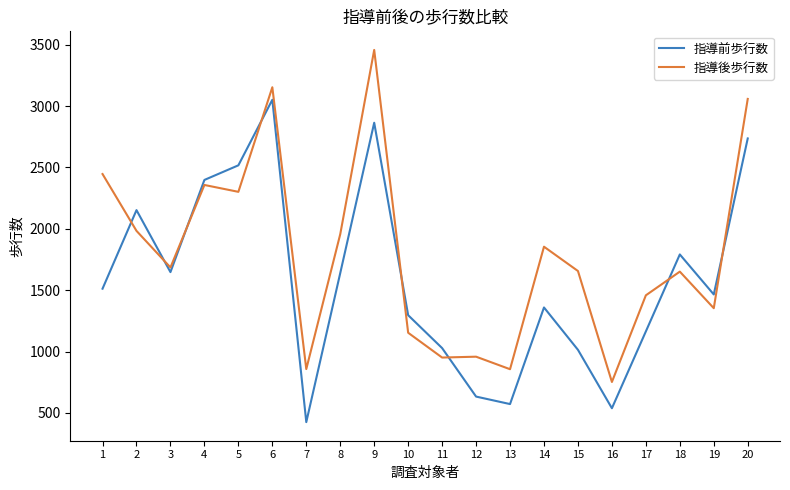

How many categories are shown in the chart?

20